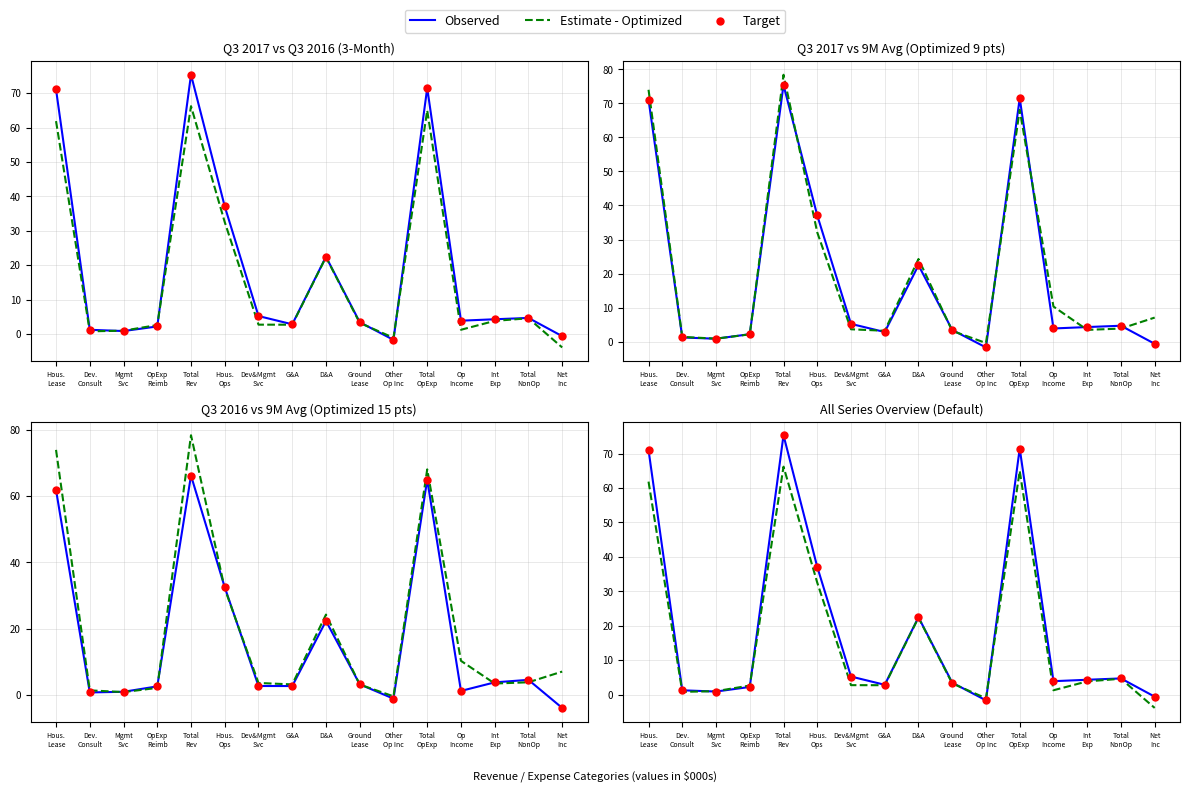

Which series has the widest spread of Y values?

Observed